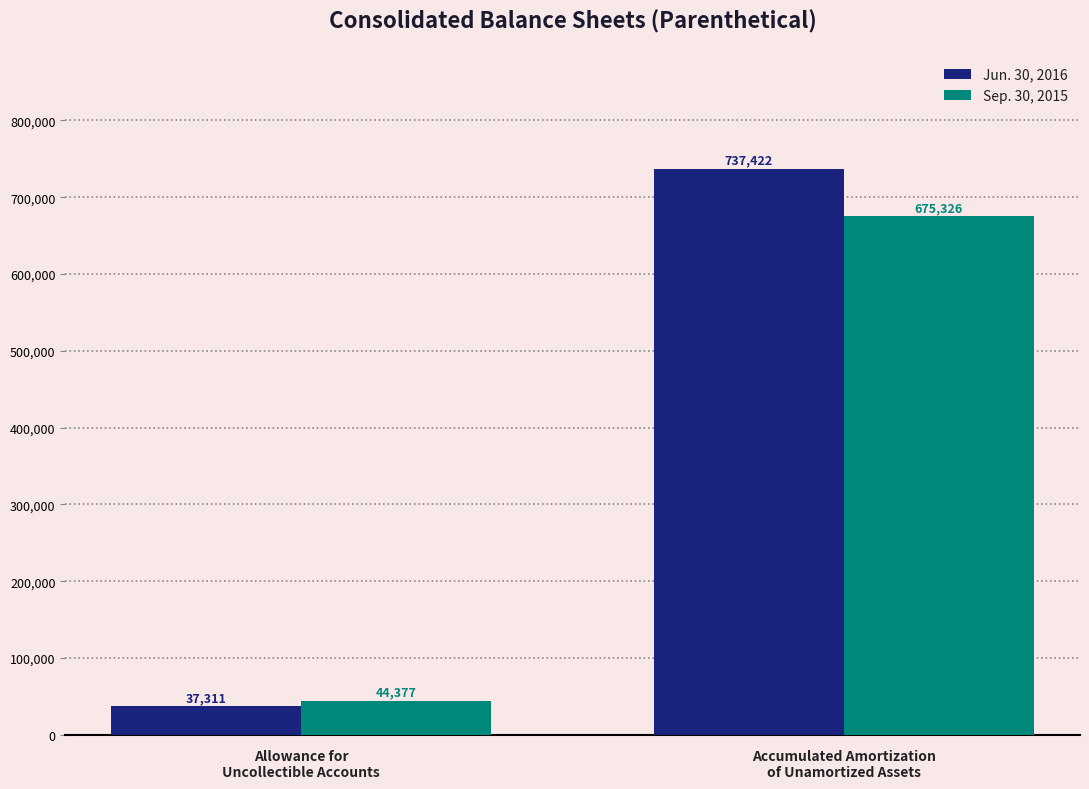

Which category has the lowest value in the Sep. 30, 2015 series?

Allowance for
Uncollectible Accounts